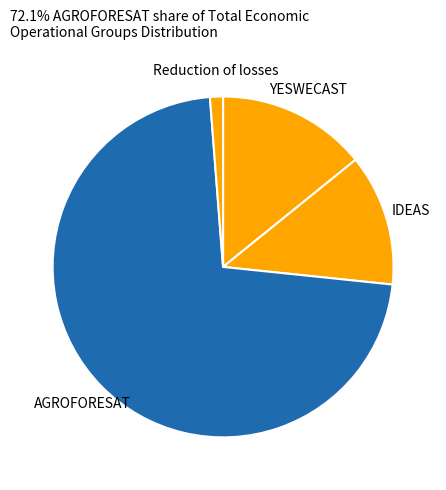

Combined, do YESWECAST and Reduction of losses account for over 50%?

No